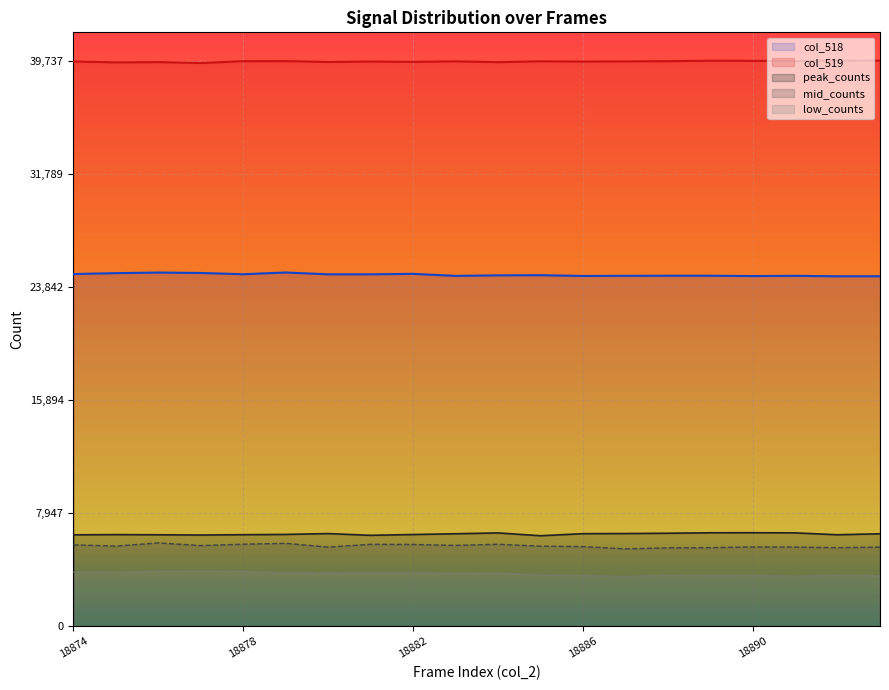

The low_counts series shows 1250 at 18890. True or false?

False